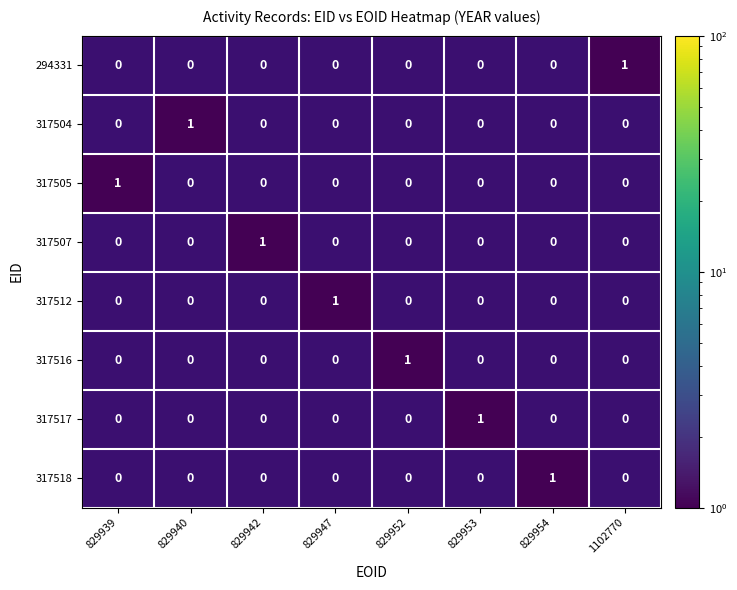

Which category has the lowest value across all series?

1102770